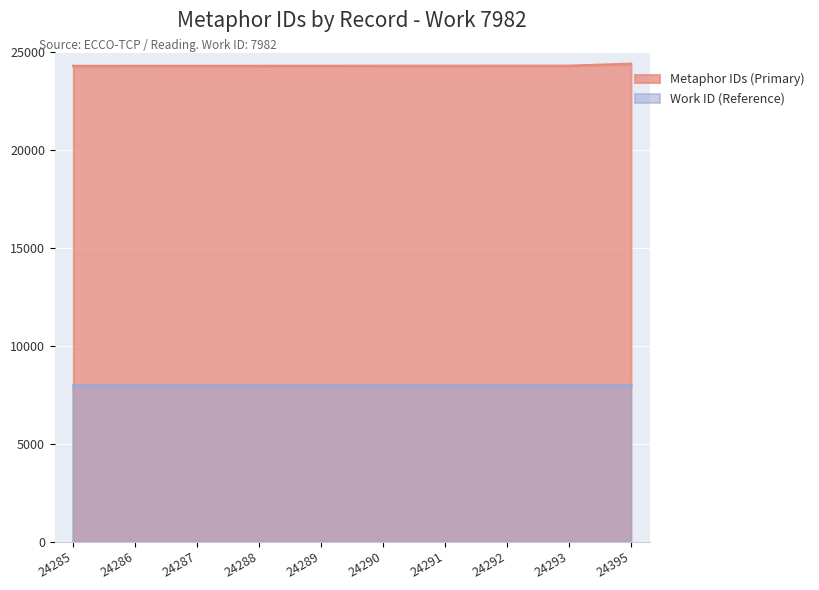

Rank the categories by value from lowest to highest.

24285, 24286, 24287, 24288, 24289, 24290, 24291, 24292, 24293, 24395